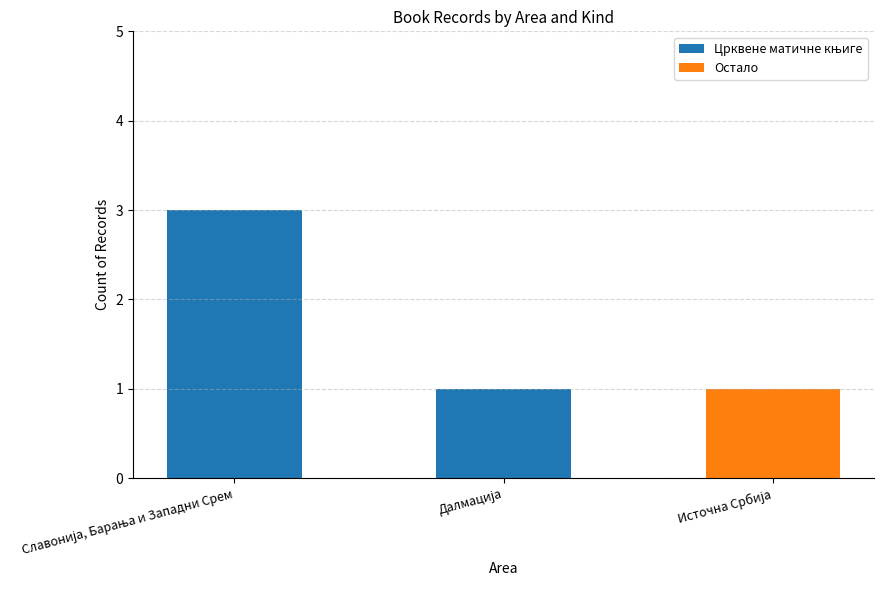

Does the chart contain stacked bars?

Yes